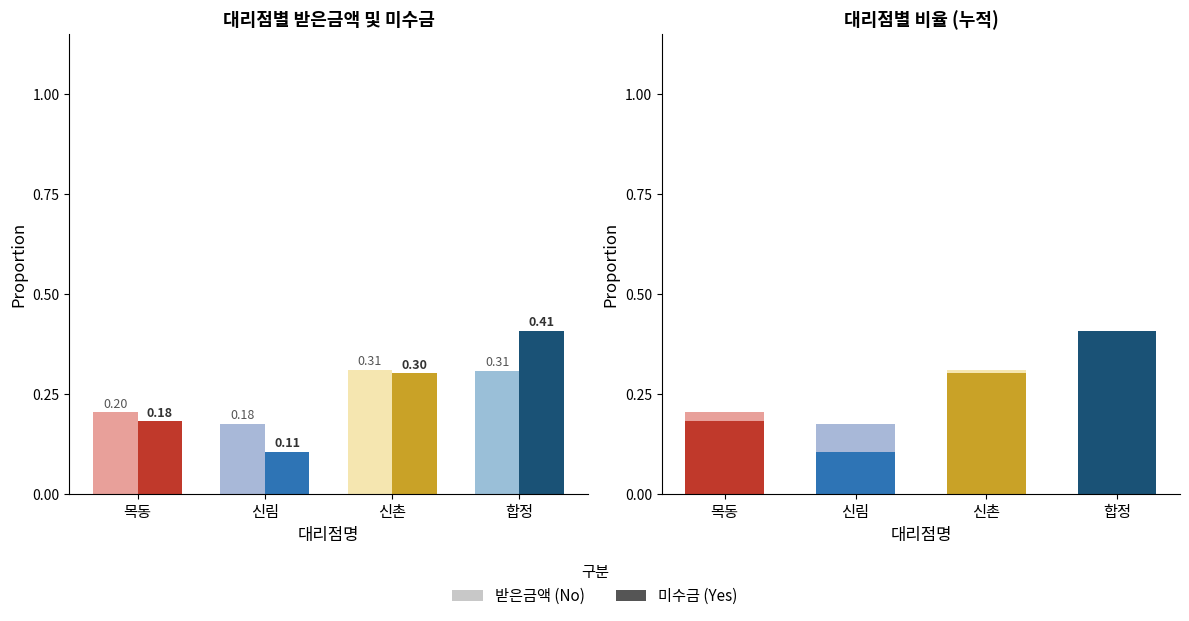

Which has a higher value, 신림 or 신촌?

신촌